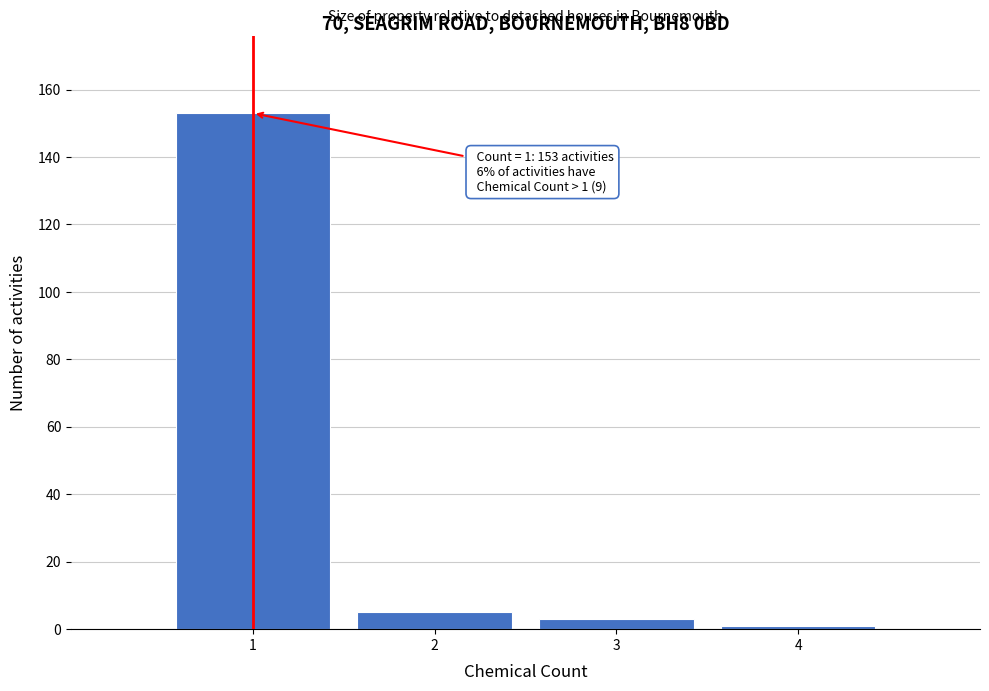

Which range on the x-axis has the tallest bar?

0.5 to 1.5